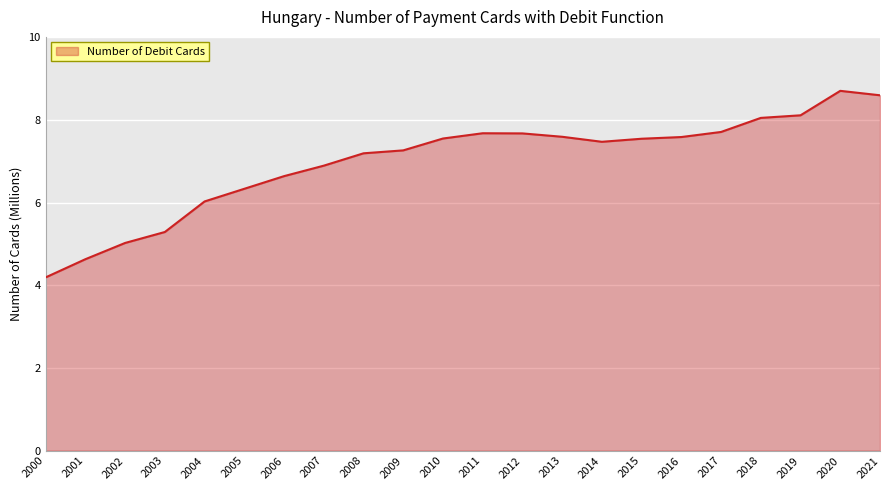

What value does the data have at 2010?

7.6